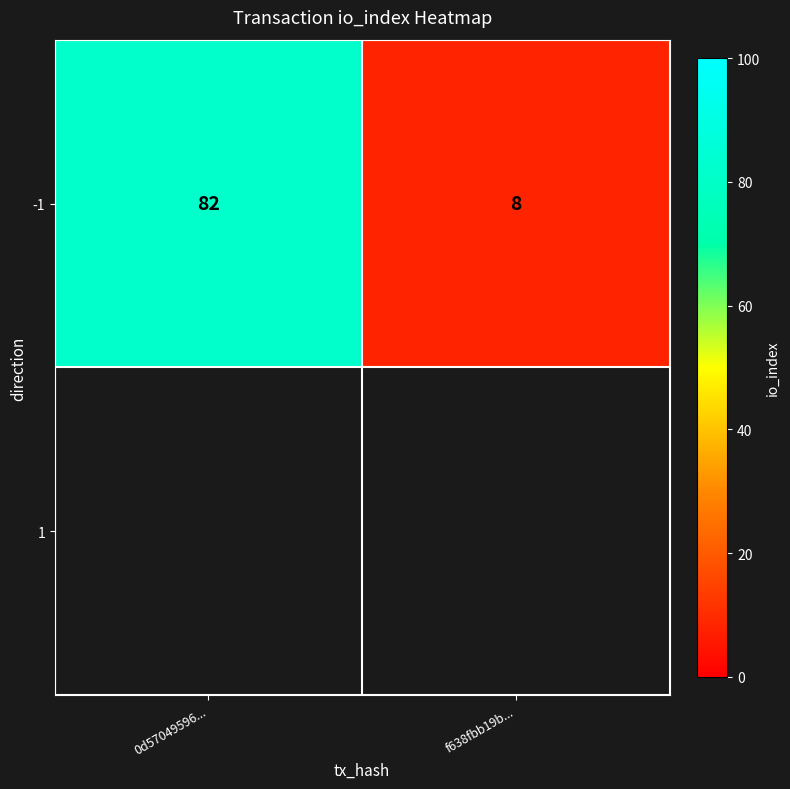

The value at 0d57049596... is 46. True or false?

False